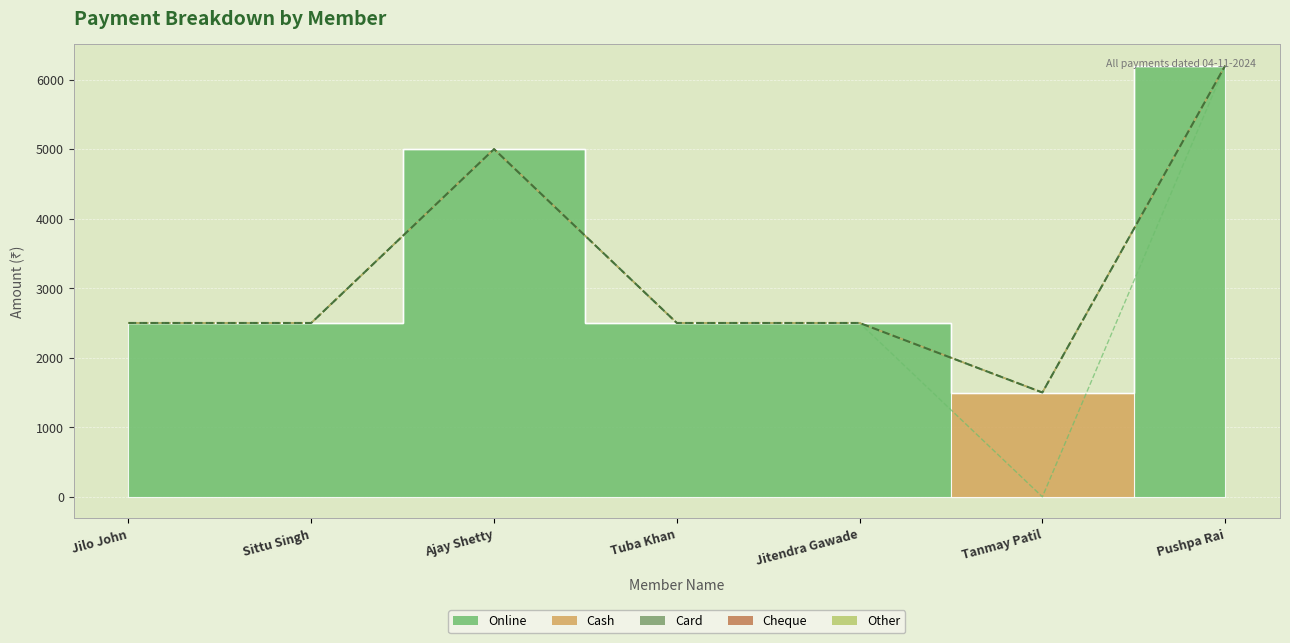

What value does the Online series have at Sittu Singh?

2500